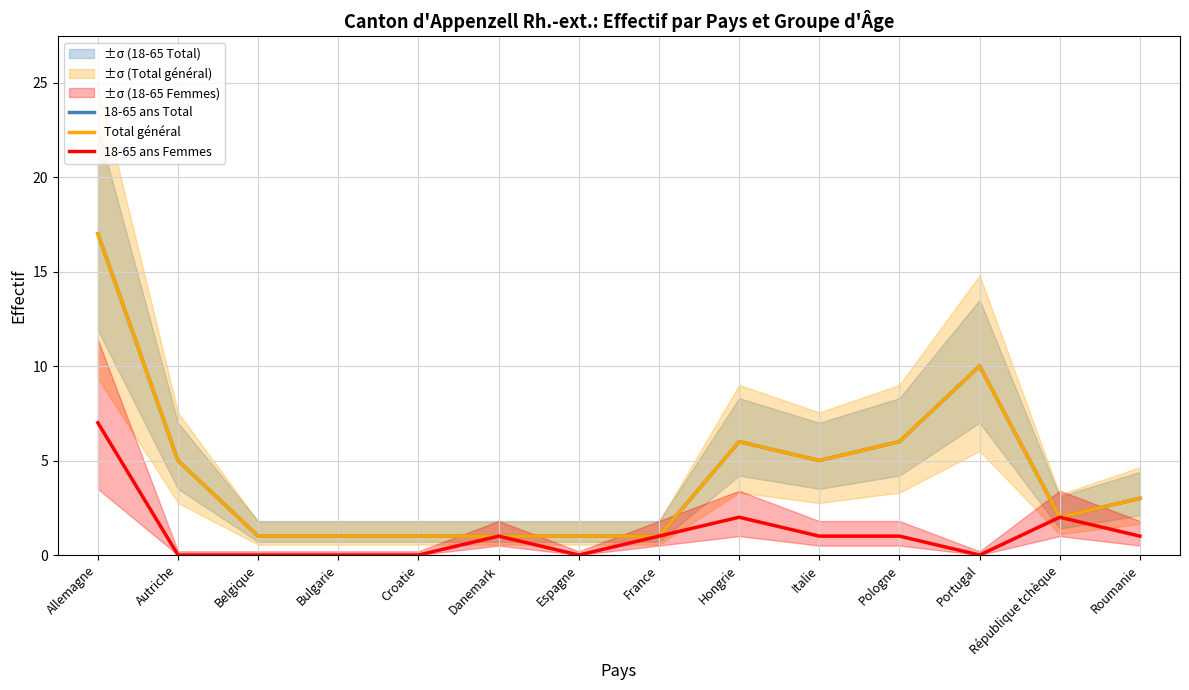

How many series are shown in this chart?

3